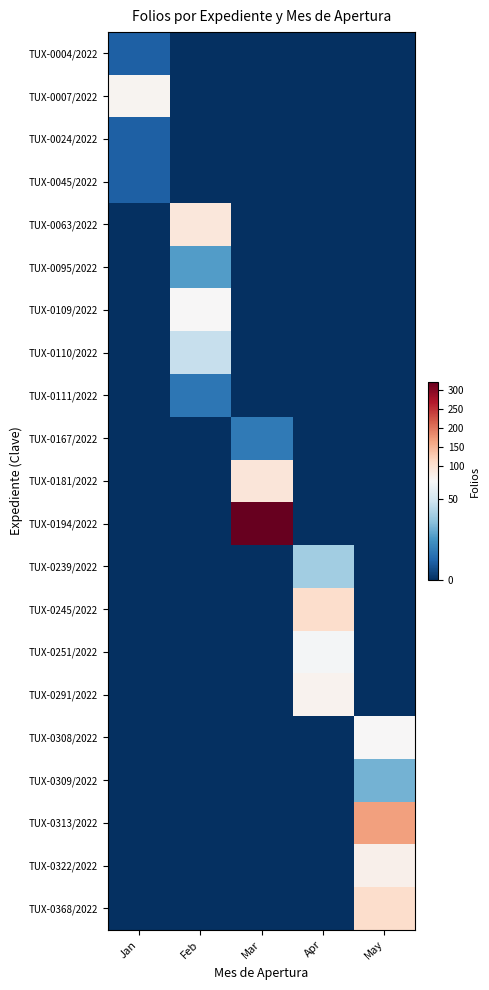

What is the greatest value displayed?

321